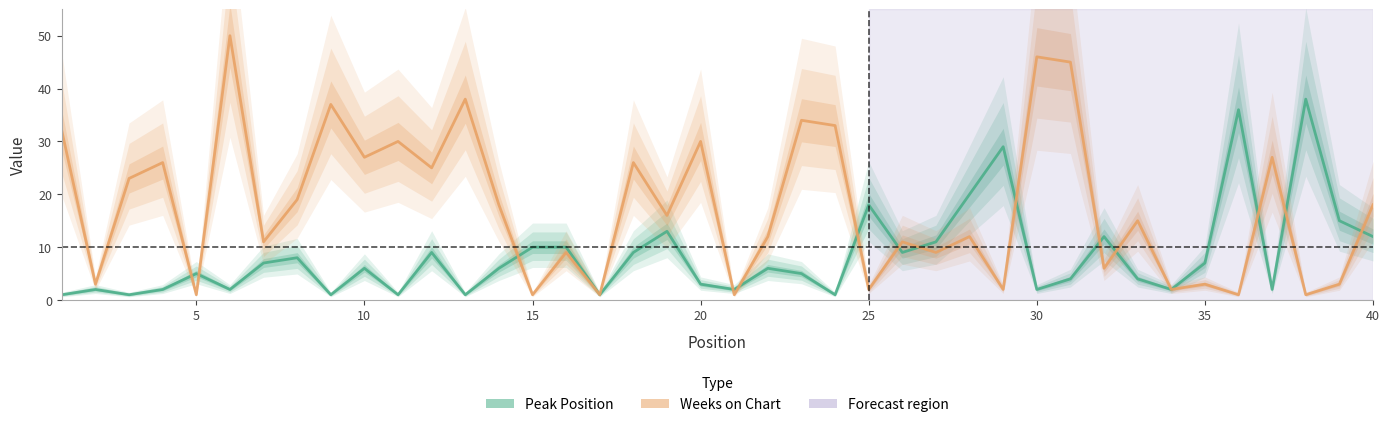

List the series in order of their peak value, highest first.

Weeks on Chart, Peak Position